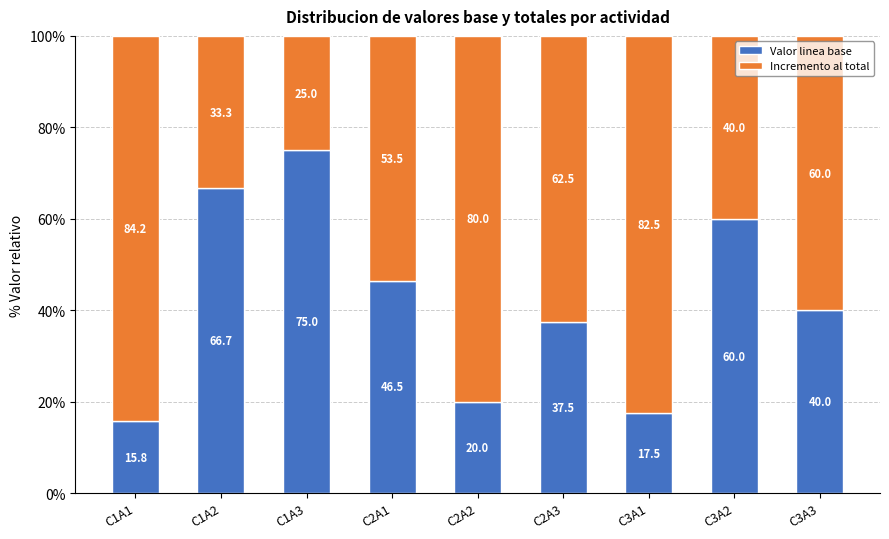

Reading left to right, transcribe the values for Valor linea base.

C1A1=15.8	C1A2=66.7	C1A3=75.0	C2A1=46.5	C2A2=20.0	C2A3=37.5	C3A1=17.5	C3A2=60.0	C3A3=40.0